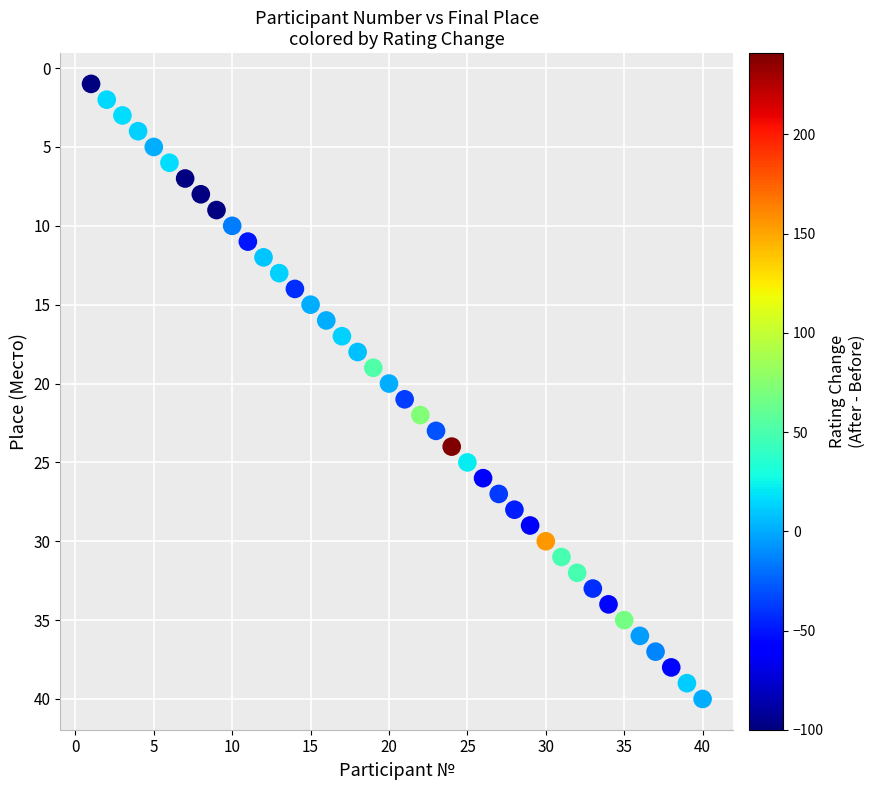

What is the range of Y values (max minus min)?

39